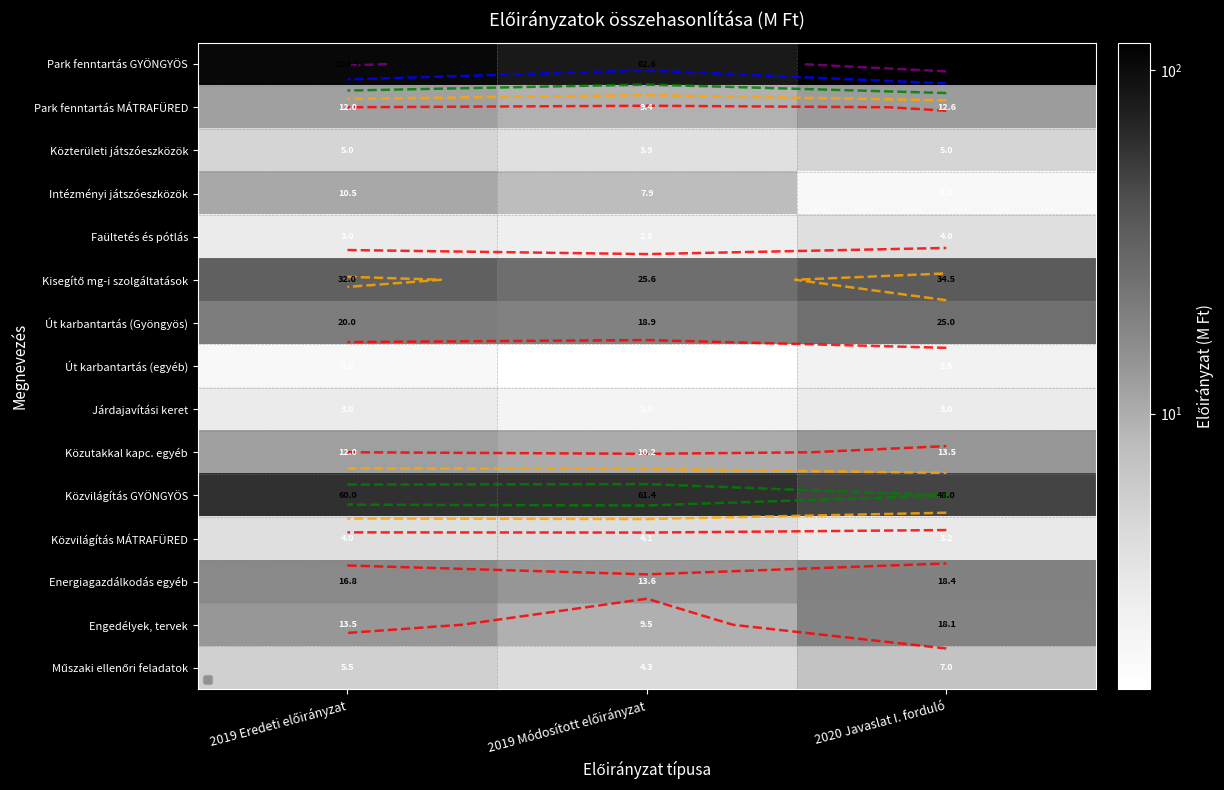

What is the total value across all series at 2020 Javaslat I. forduló?

316.8